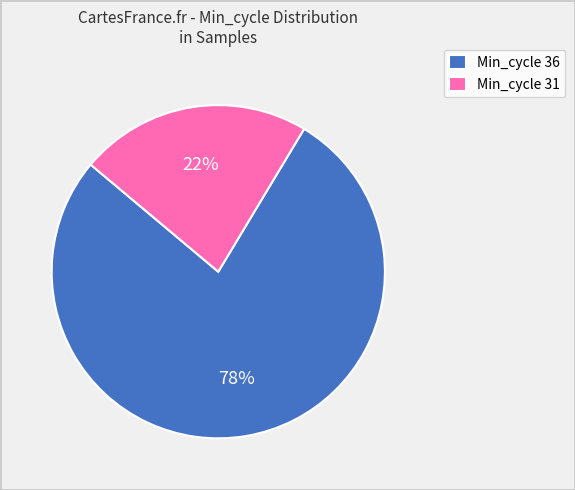

To the nearest percent, what is the average slice percentage?

50%